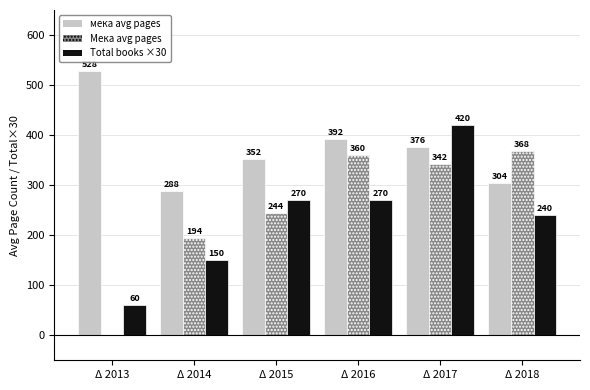

How many distinct data groups are displayed?

3